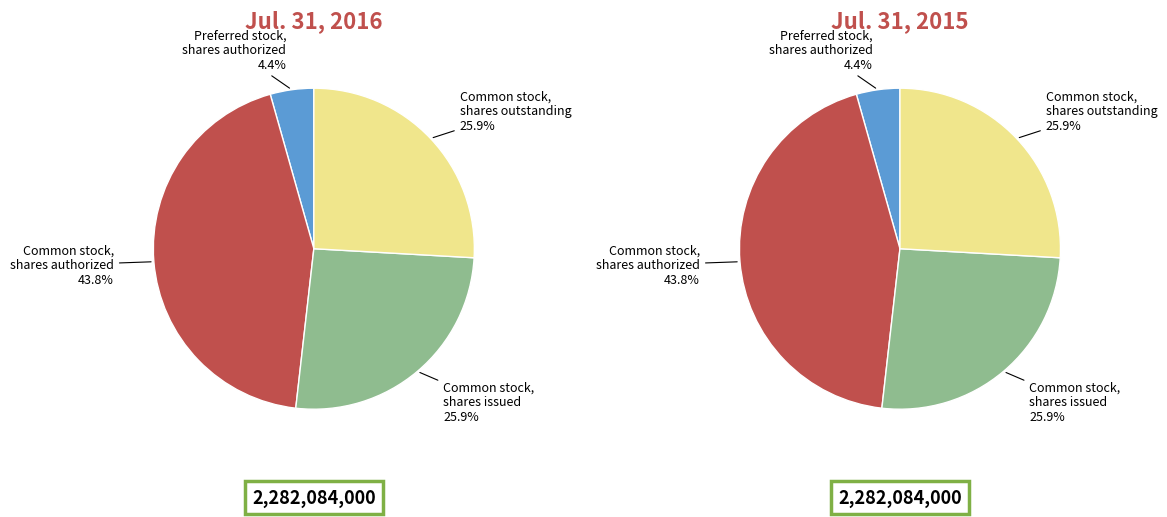

Is there a majority slice in this chart?

No